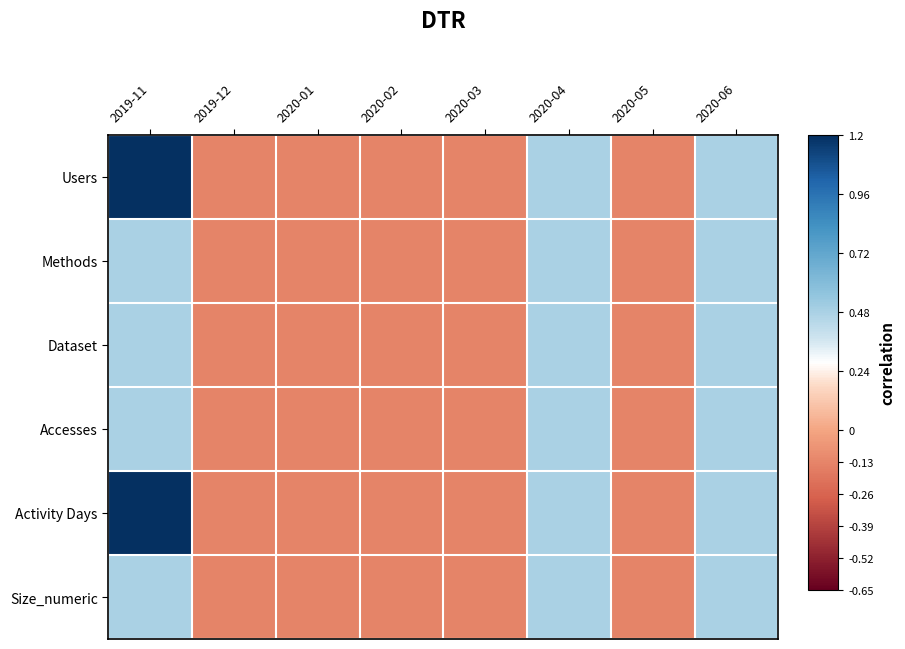

What is the maximum value shown in the chart?

1.2